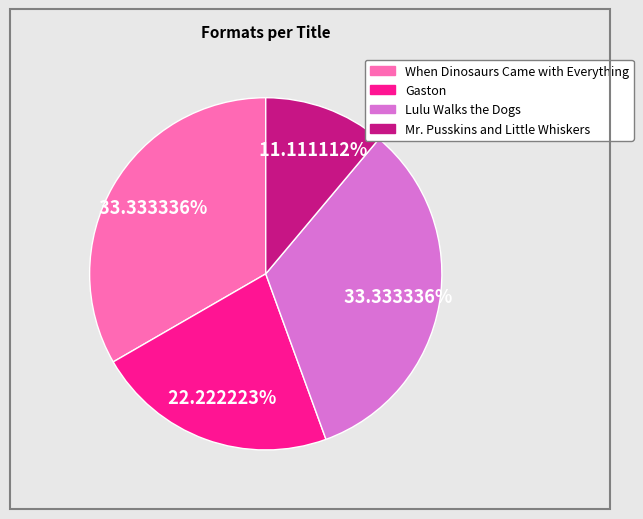

Is Mr. Pusskins and Little Whiskers the majority of the pie?

No